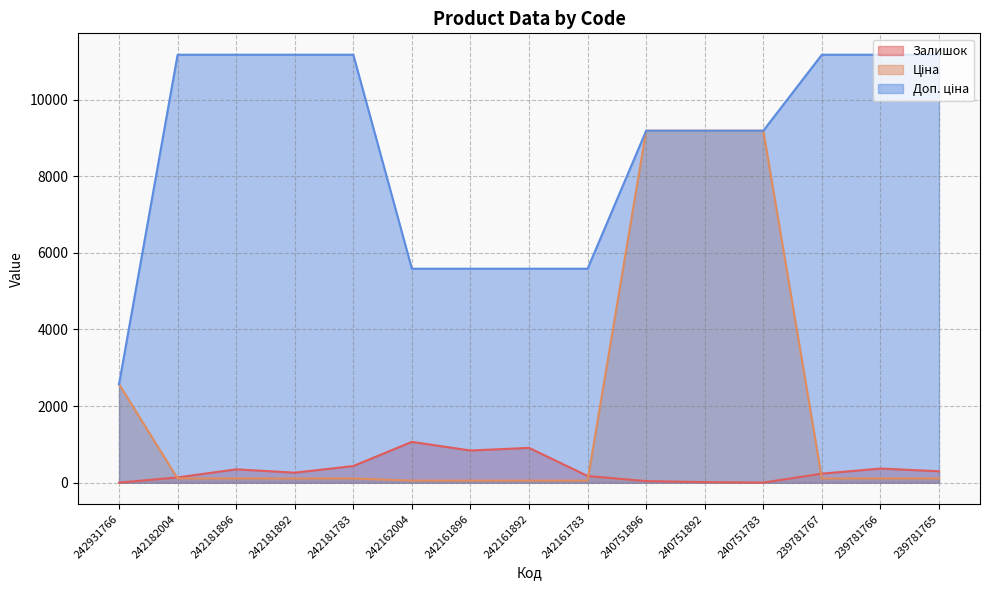

What is the value of the Доп. ціна point at the 15th from the left?

11169.0